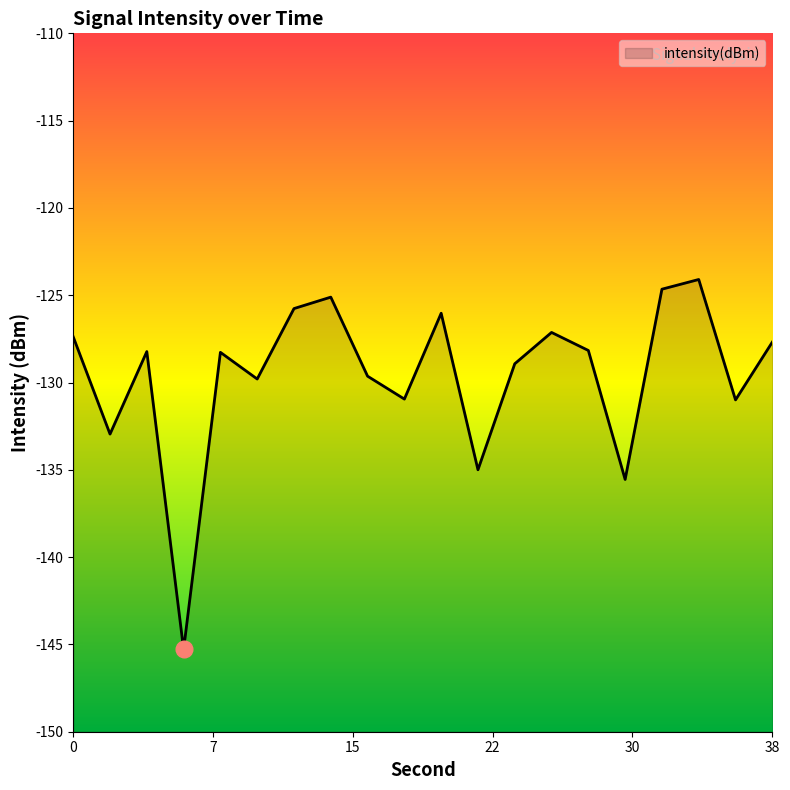

What is the value of the 17th point from the left?

-124.7